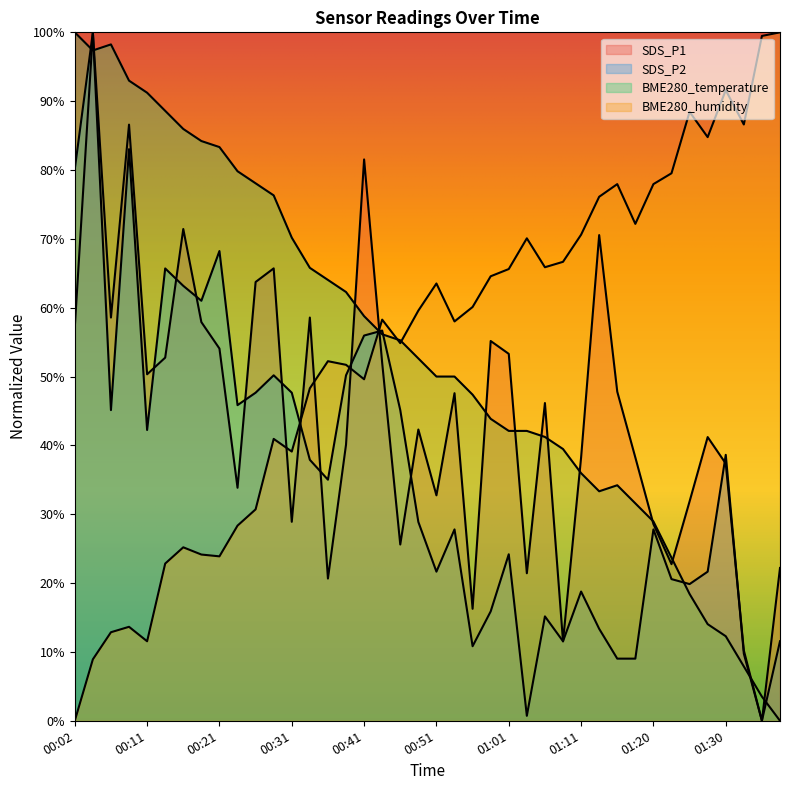

Between 00:19 and 00:26, which series saw the biggest shift?

SDS_P2